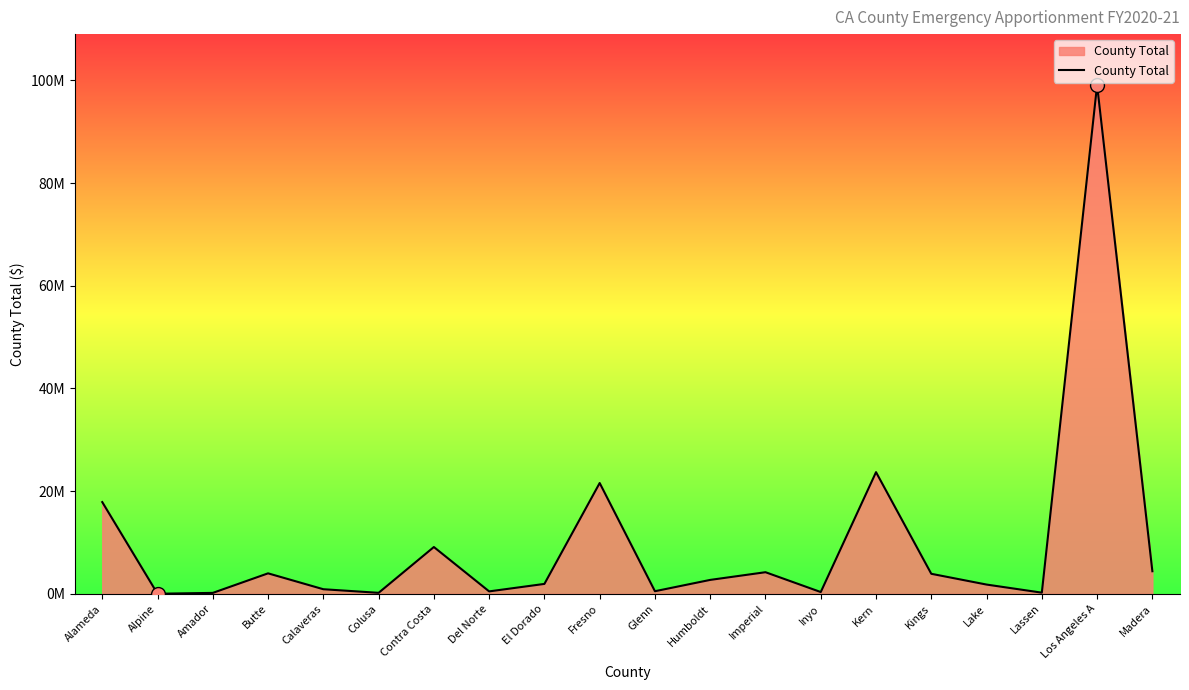

Between Humboldt and Fresno, which is larger?

Fresno